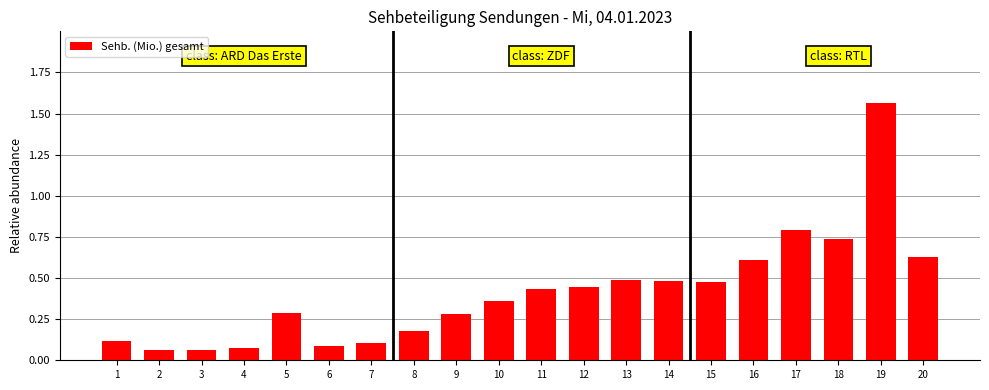

What is the change in value from 8 to 18?

+0.6